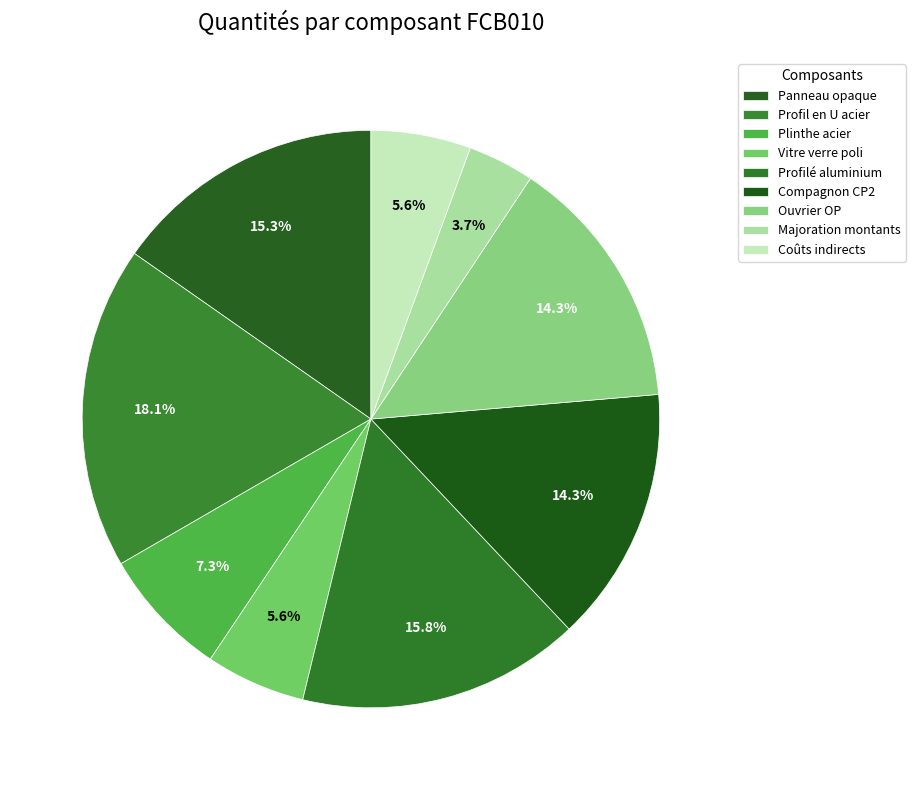

What is the smallest slice in the pie chart?

Majoration montants